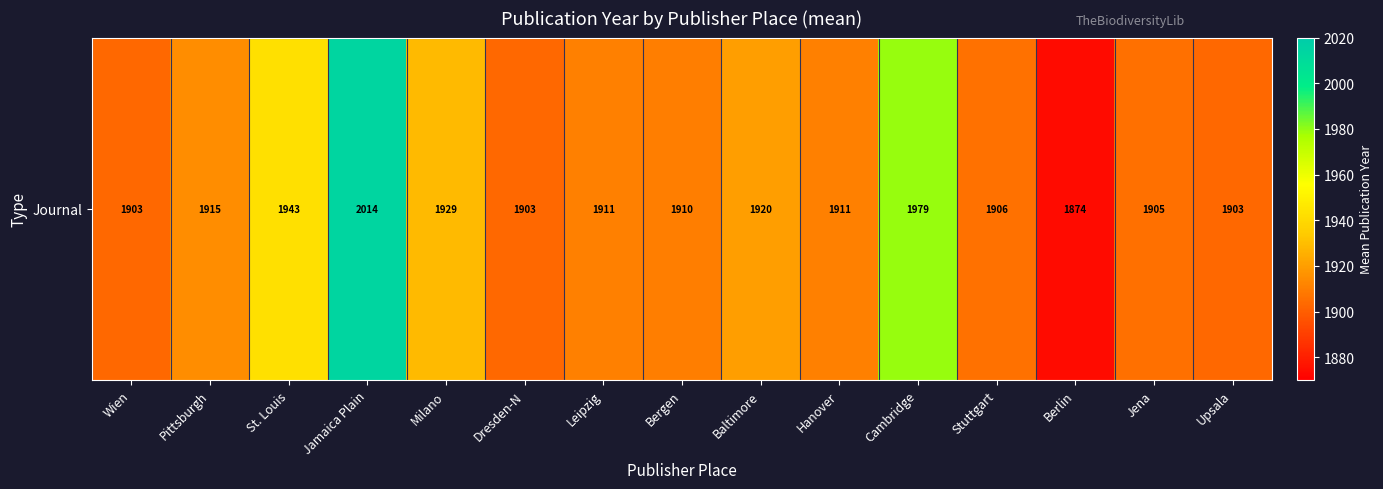

List the labels in order of value, smallest first.

Berlin, Wien, Dresden-N, Upsala, Jena, Stuttgart, Bergen, Leipzig, Hanover, Pittsburgh, Baltimore, Milano, St. Louis, Cambridge, Jamaica Plain